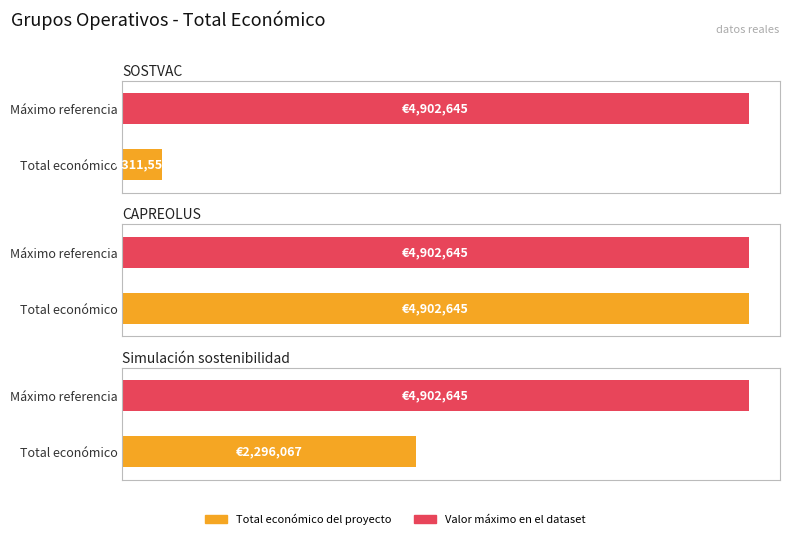

What is the average value?

2503422